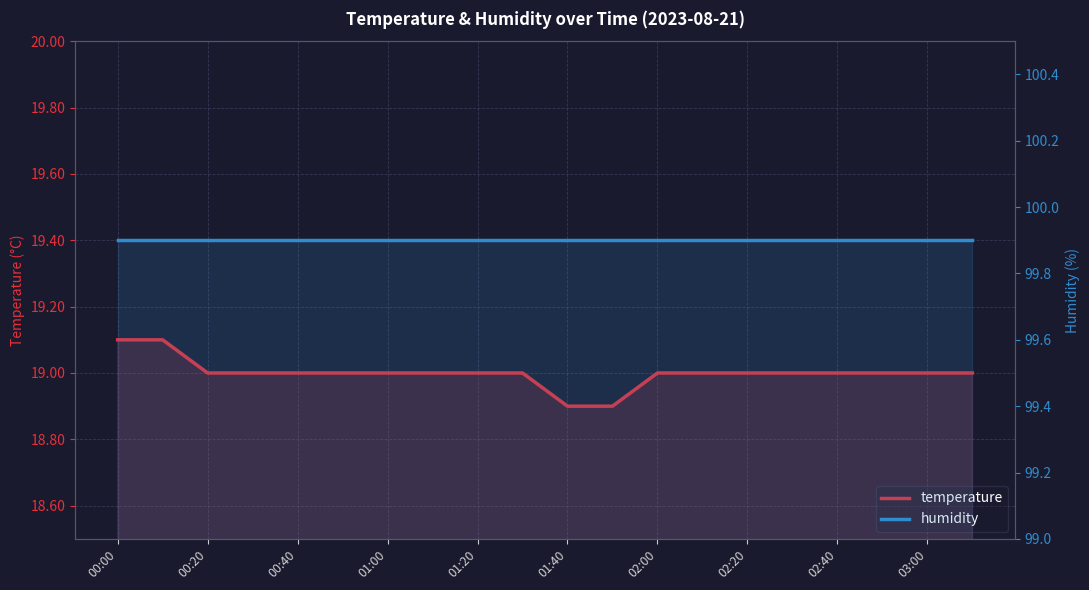

What are all the series names shown in the legend?

temperature, humidity